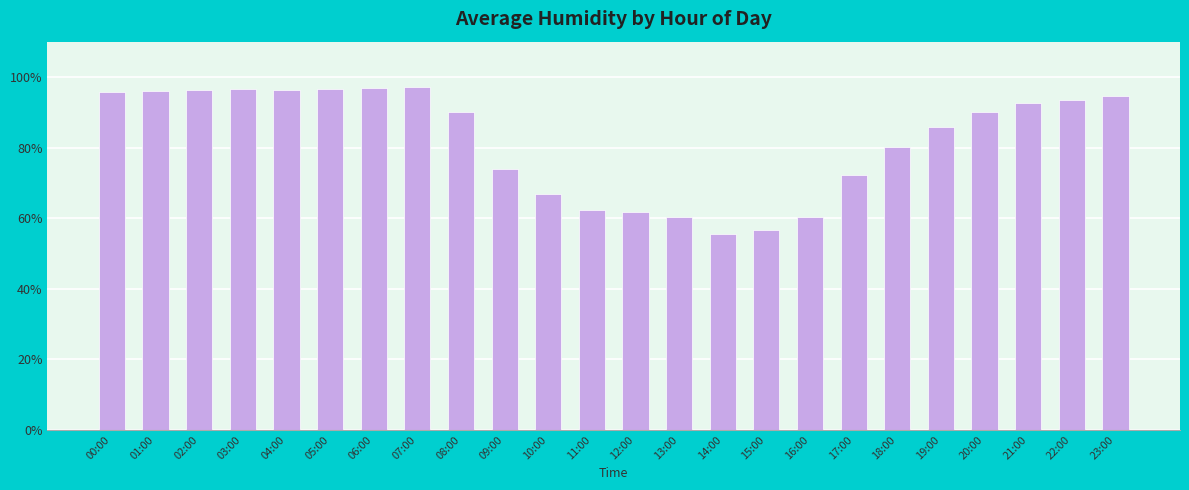

How many distinct data groups are displayed?

1